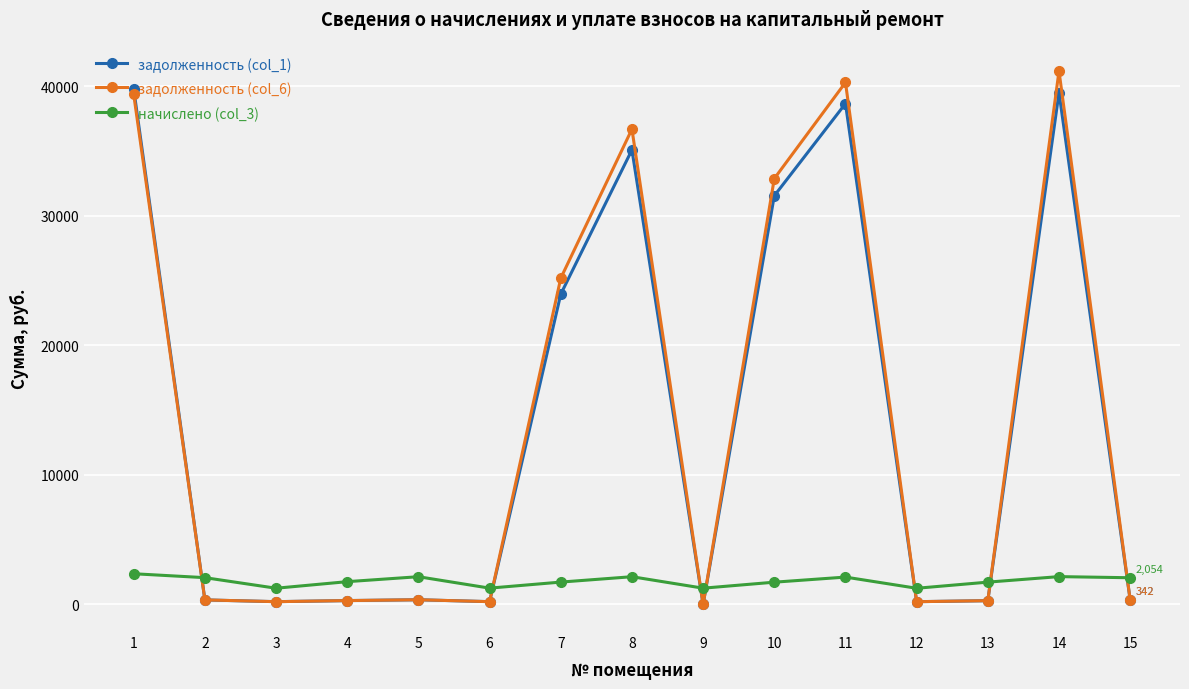

What is the difference between the highest and lowest values at 7?

23451.5